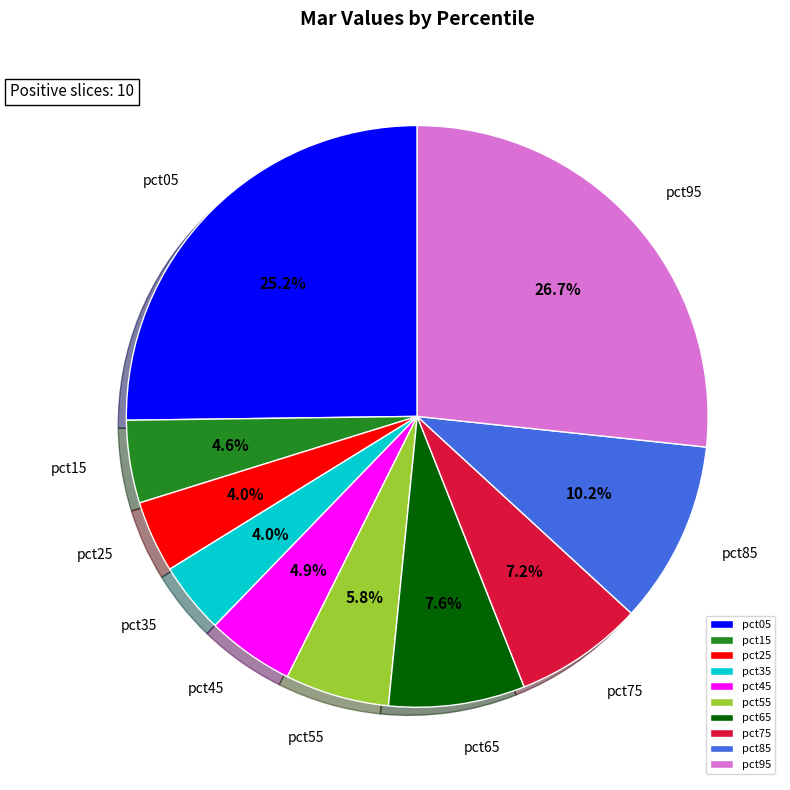

What is the largest slice in the pie chart?

pct95